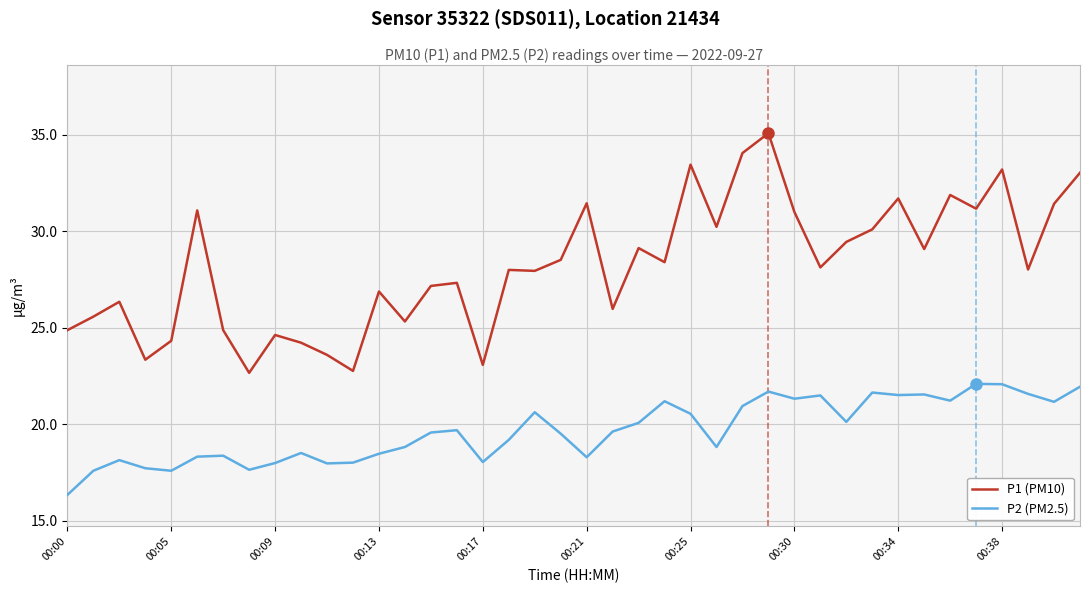

Rank the series by their average value, from highest to lowest.

P1 (PM10), P2 (PM2.5)